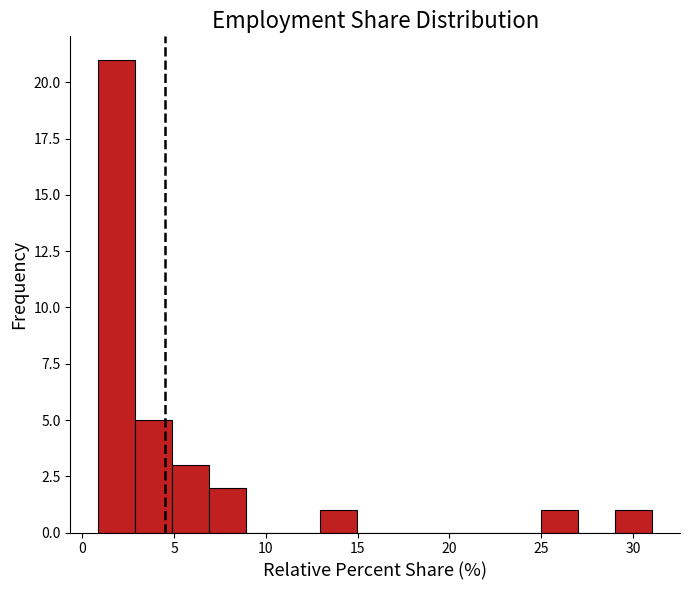

What is the height of the bar covering 29 to 31 on the x-axis? Neither the bar edges nor the heights are printed on the chart, so give them approximately, as read against the axes.

1